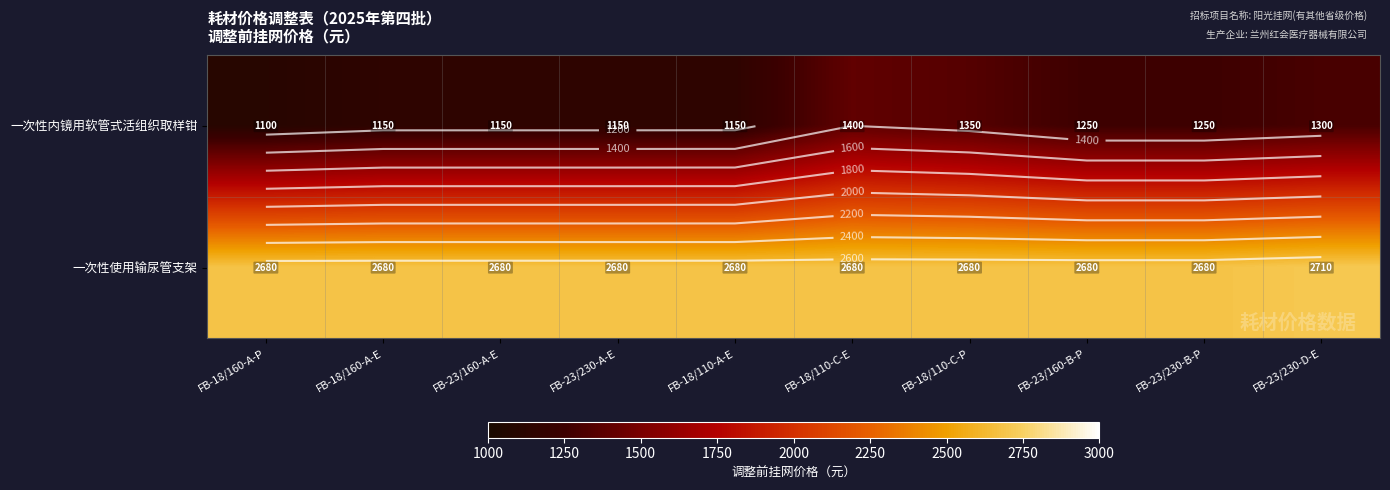

At how many categories does at least one series exceed 1315?

10